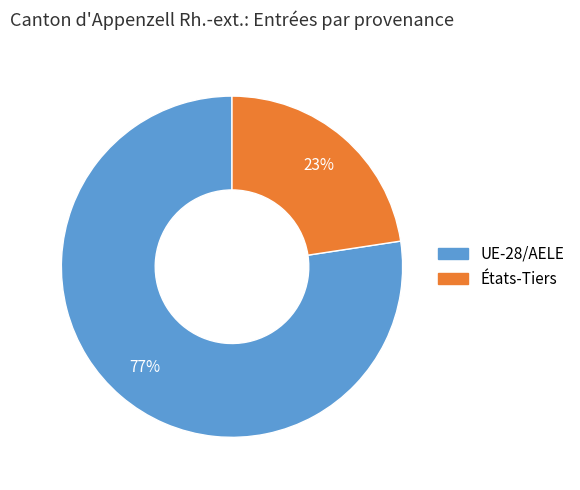

Is there any slice that represents more than half of the pie?

Yes